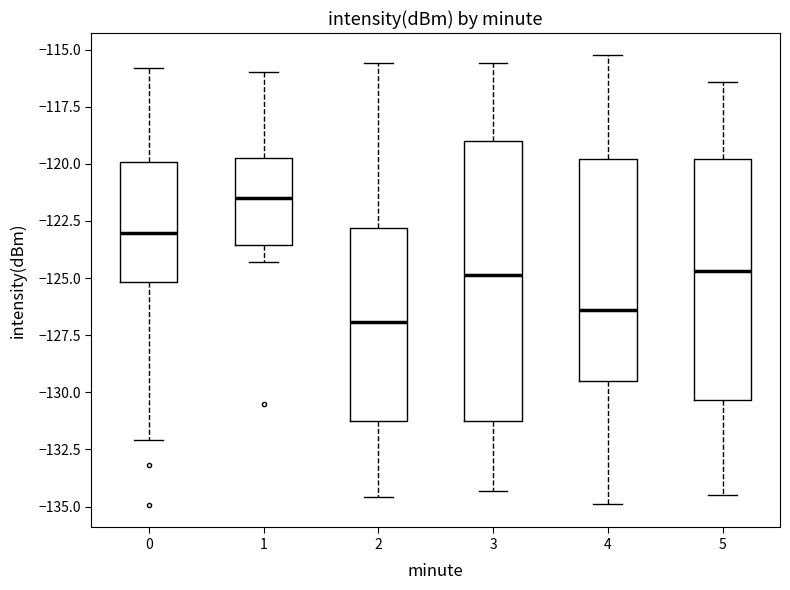

Comparing the boxes themselves (not the whiskers), which one is the tallest?

3